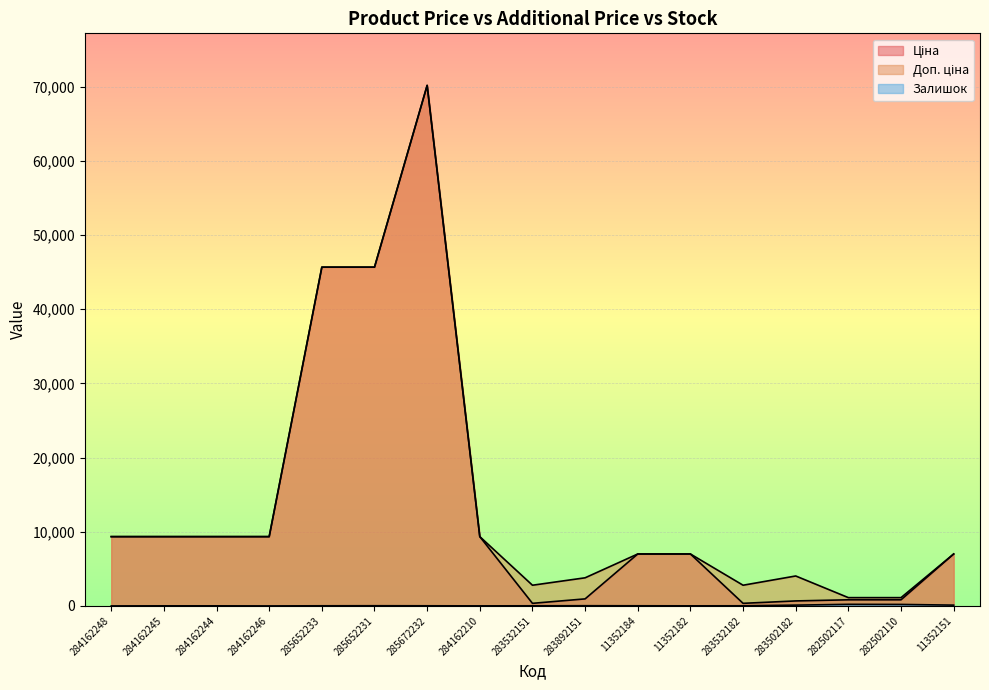

What are all the series names shown in the legend?

Ціна, Доп. ціна, Залишок